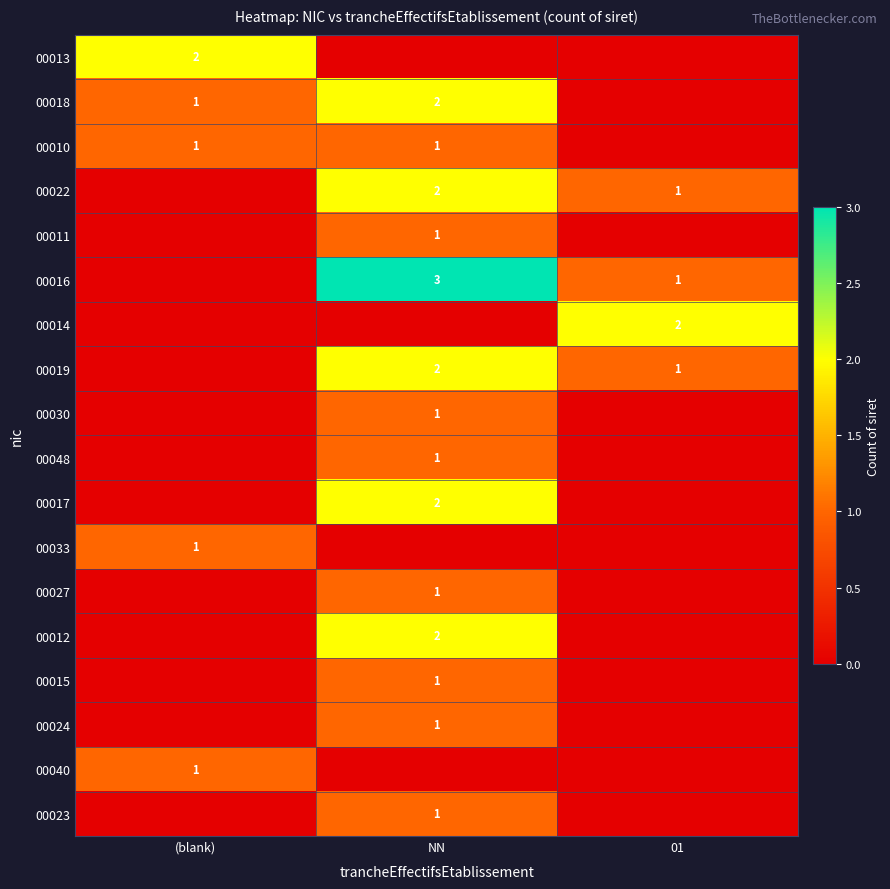

Is the value of 00014 at 01 greater than the value of 00024 at NN?

Yes